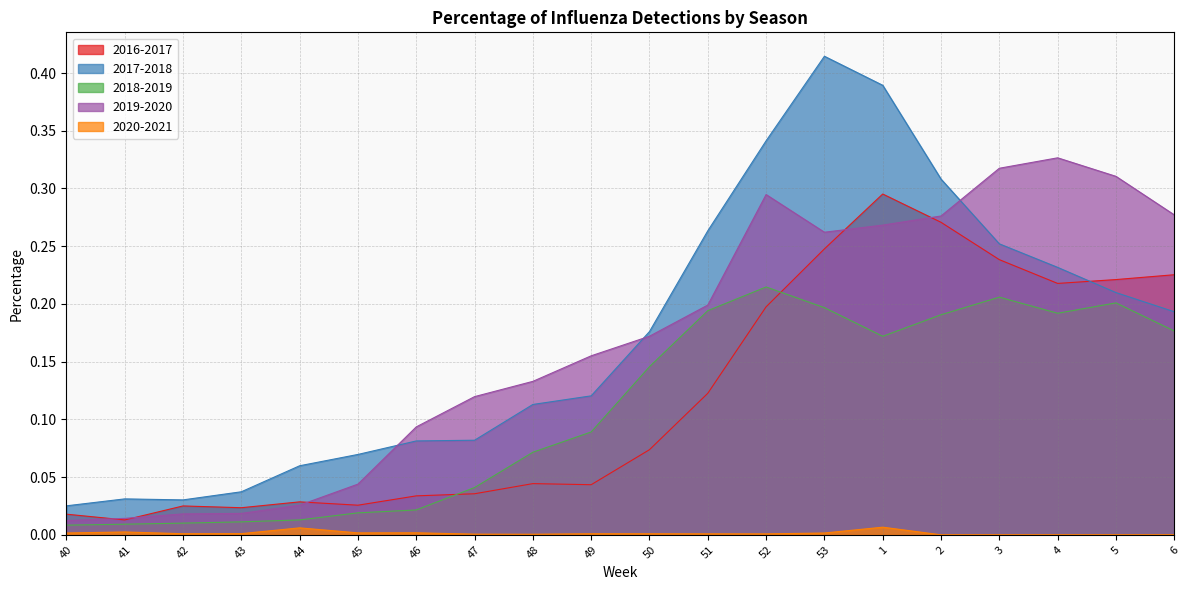

Where is 2020-2021 nearest to the value 0?

2